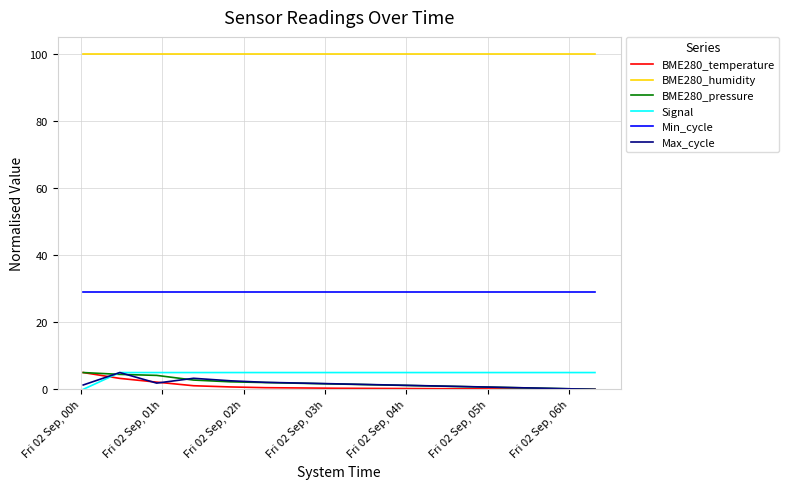

Which series has the largest total across all categories?

BME280_humidity